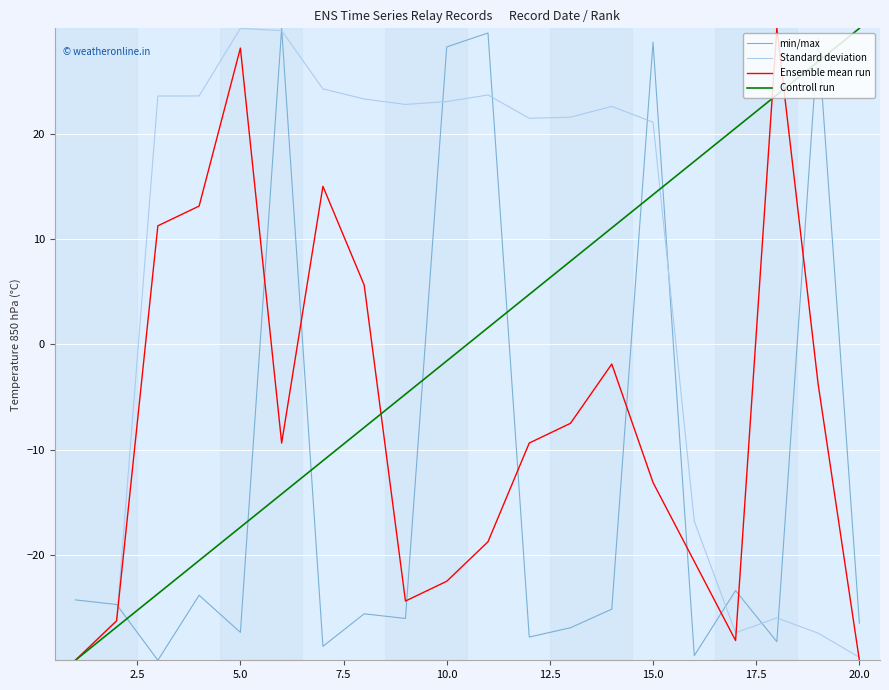

List the series in order of their overall mean, highest first.

Standard deviation, Controll run, Ensemble mean run, min/max